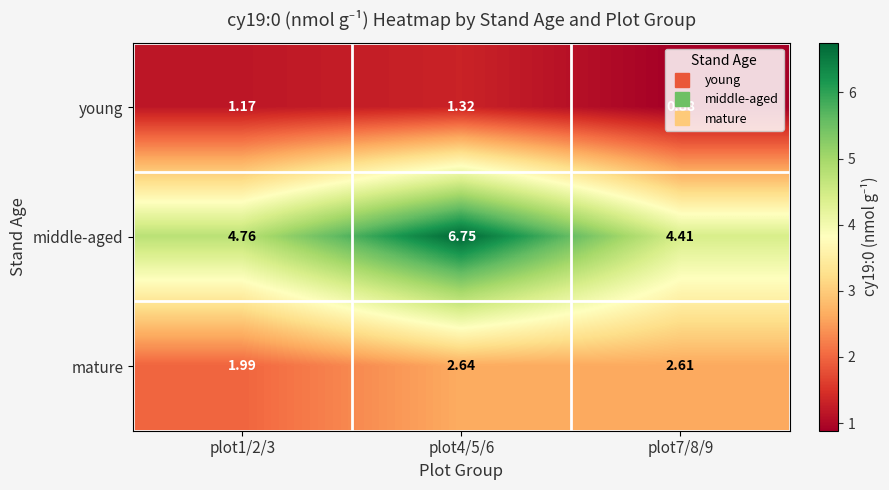

List the series in order of their peak value, highest first.

middle-aged, mature, young